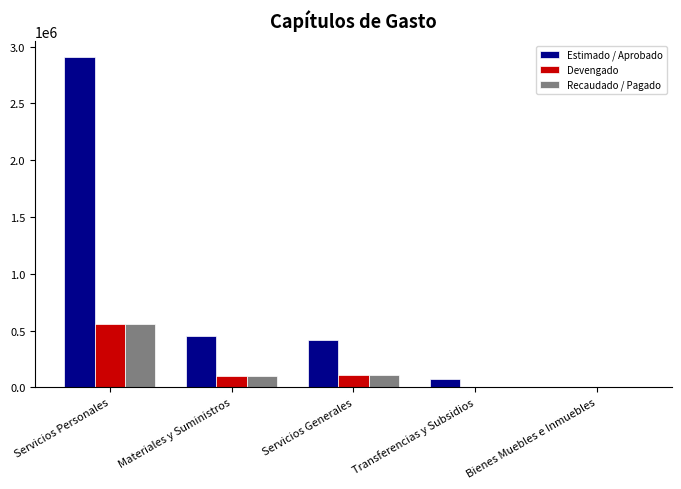

Which category has the highest value in the Devengado series?

Servicios Personales